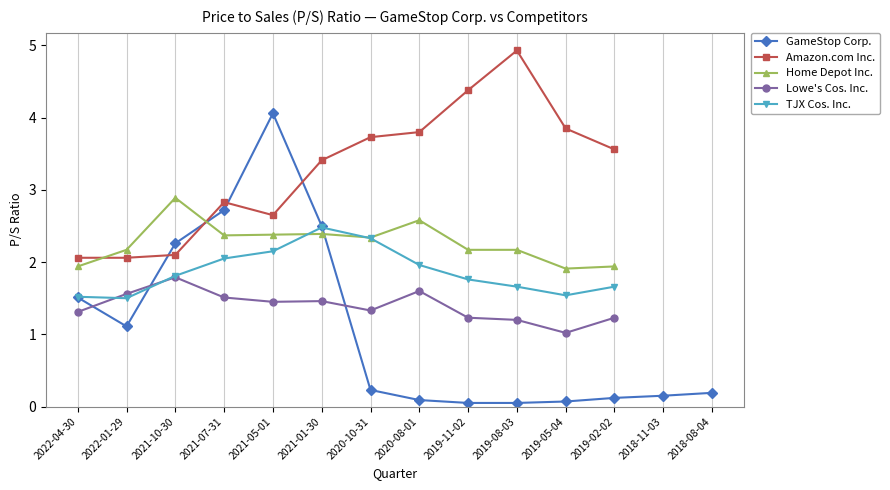

True or false: Amazon.com Inc. has more than 2 points higher than both neighbors.

False